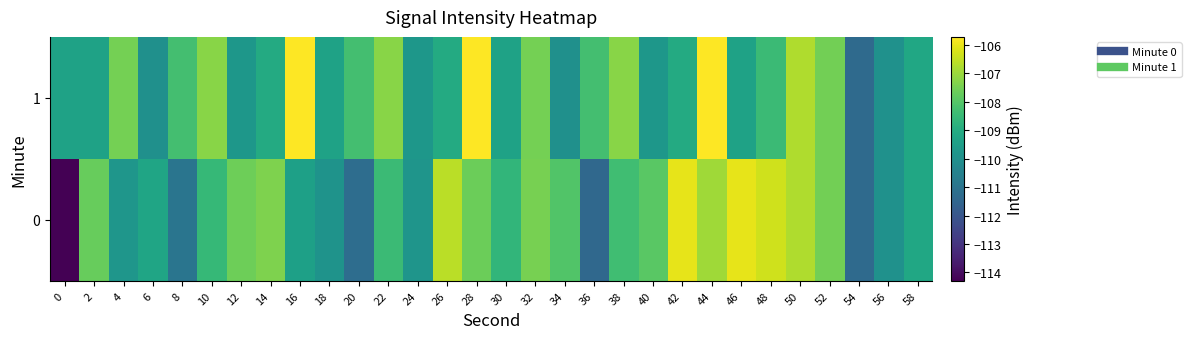

Rank the series by their maximum value, from lowest to highest.

0, 1